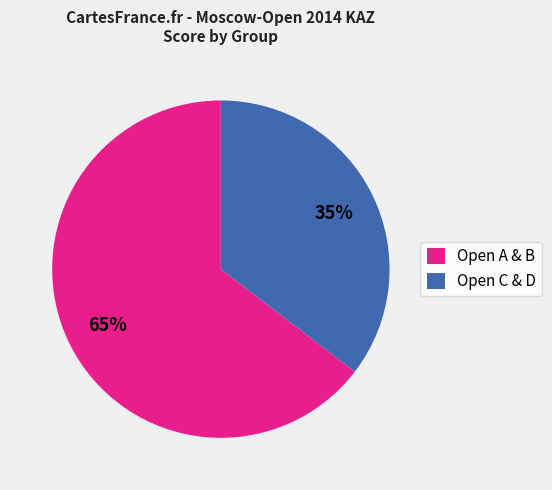

What percentage is the Open A & B slice, to the nearest percent?

65%